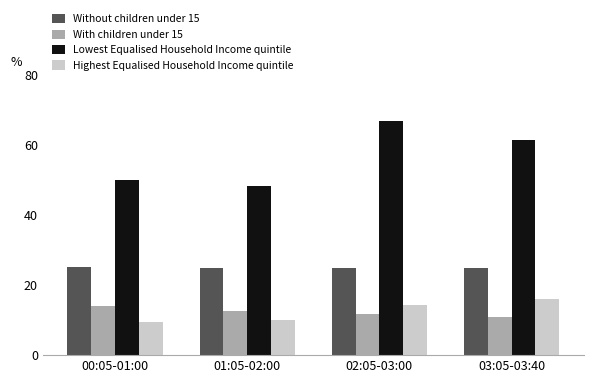

Rank the series by their maximum value, from highest to lowest.

Lowest Equalised Household Income quintile, Without children under 15, Highest Equalised Household Income quintile, With children under 15